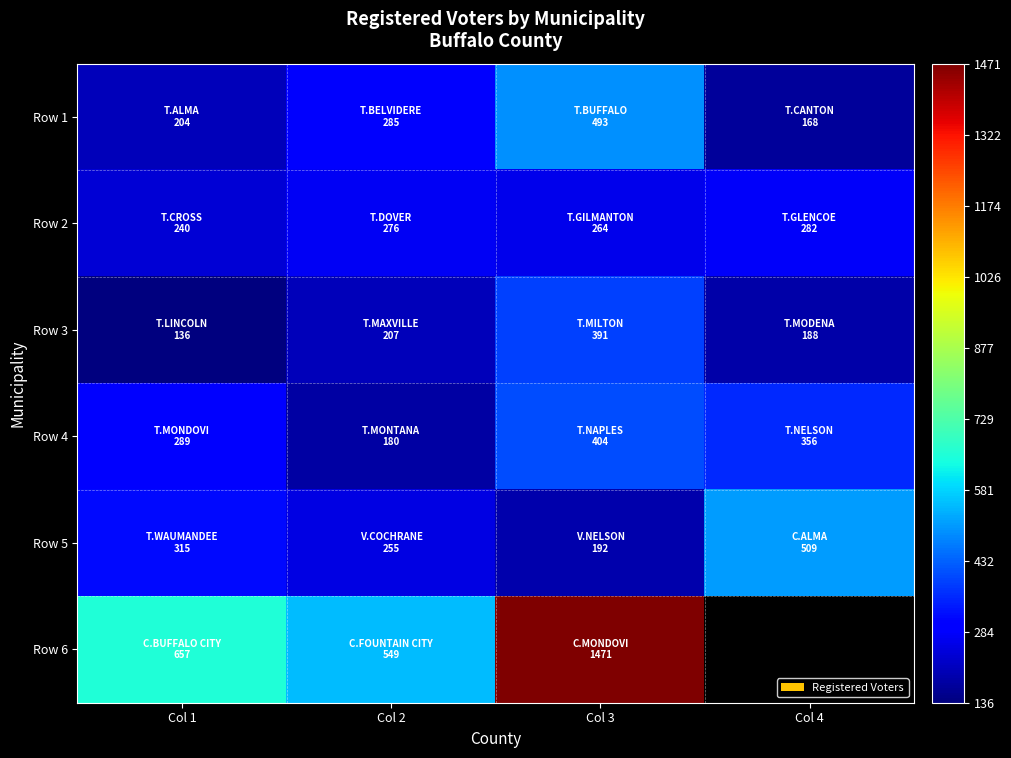

Which series changed the most between Col 2 and Col 4?

Row 5